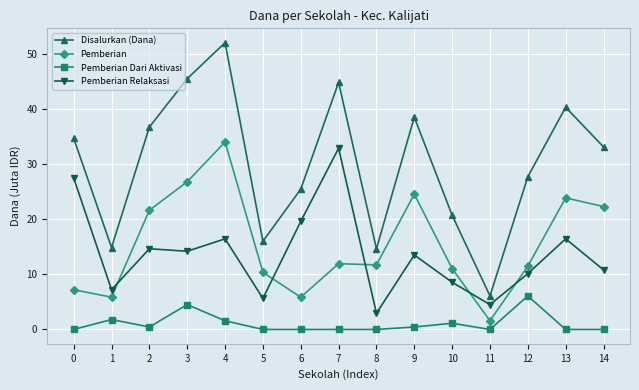

At which category is the sum across all series the highest?

4